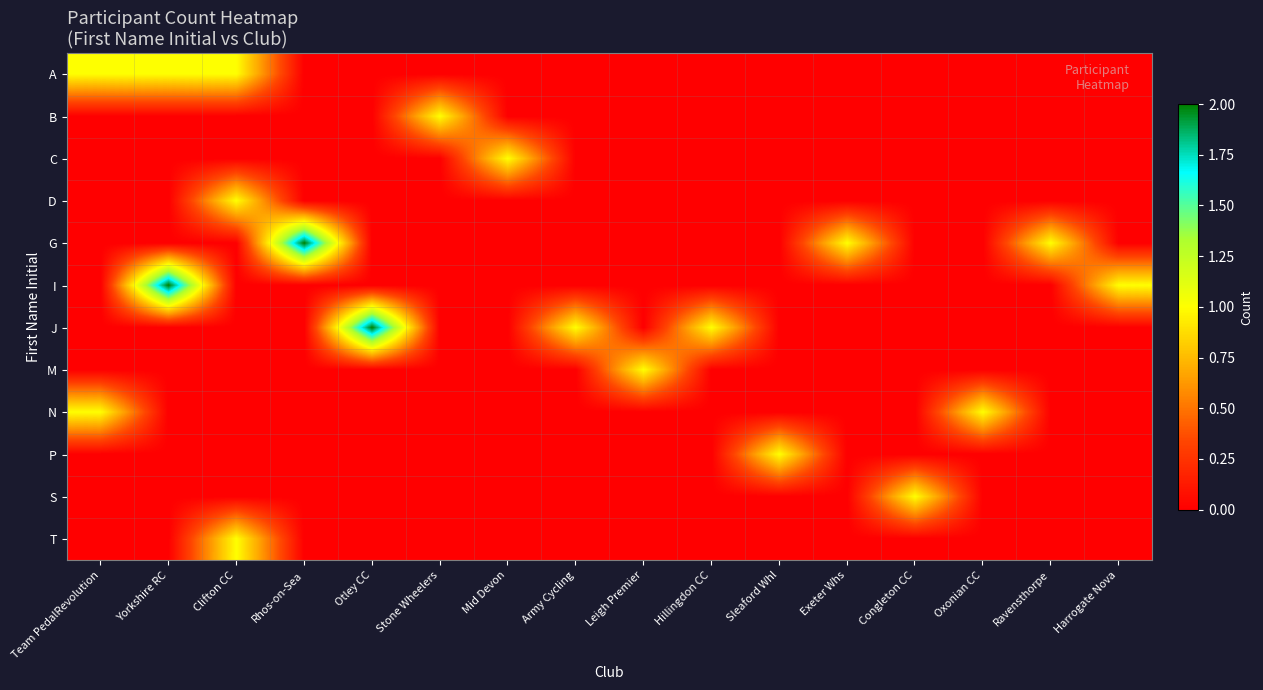

At Mid Devon, list the series in order from largest to smallest.

C, A, B, D, G, I, J, M, N, P, S, T